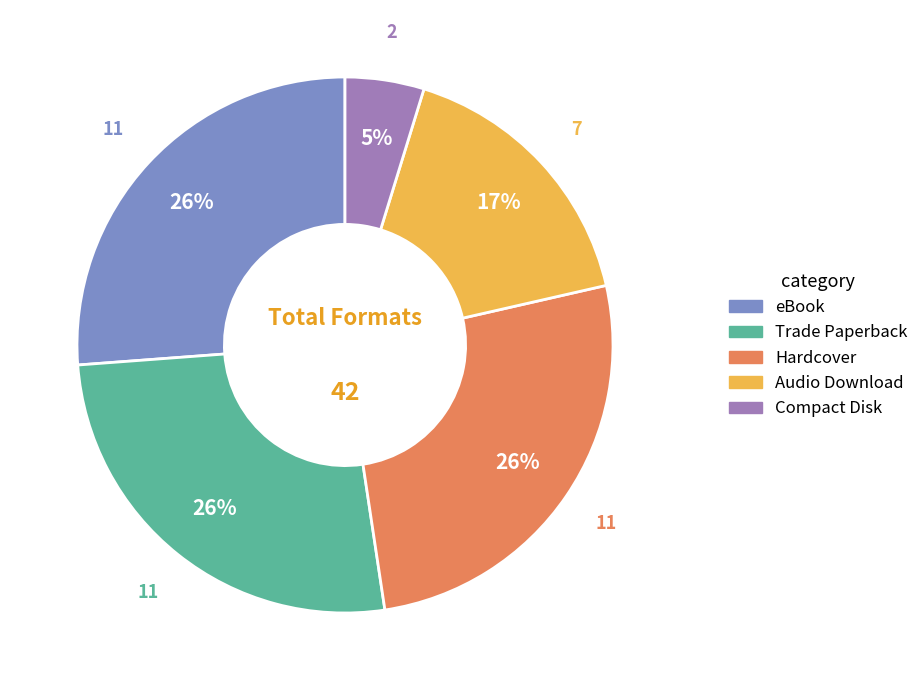

Is Audio Download the majority of the pie?

No